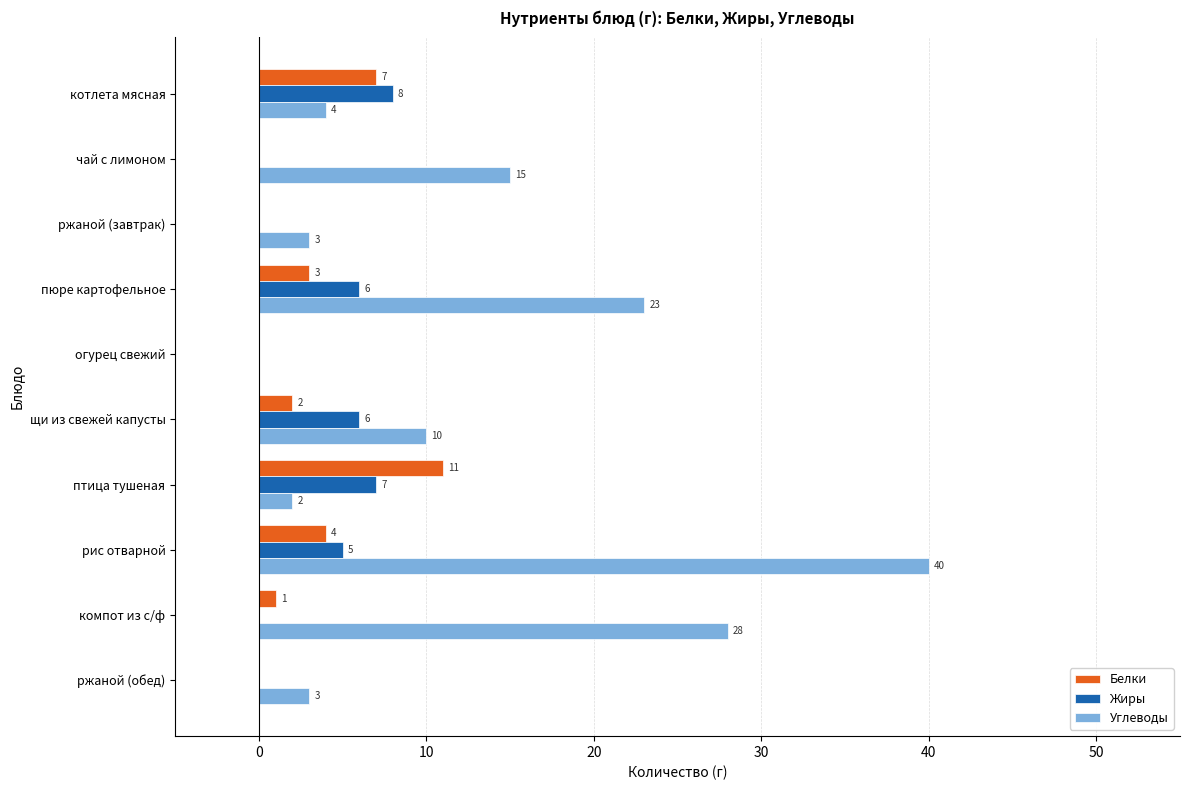

How many series are shown in this chart?

3